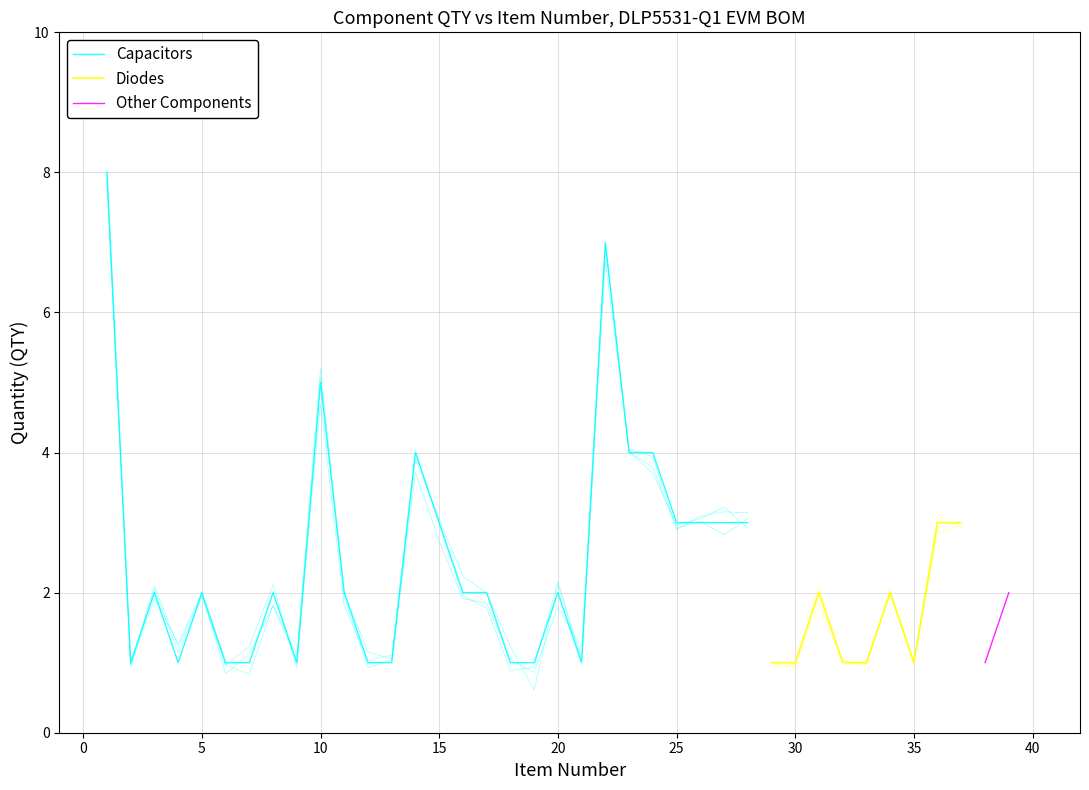

Is it true that Capacitors equals 1 at 18?

True